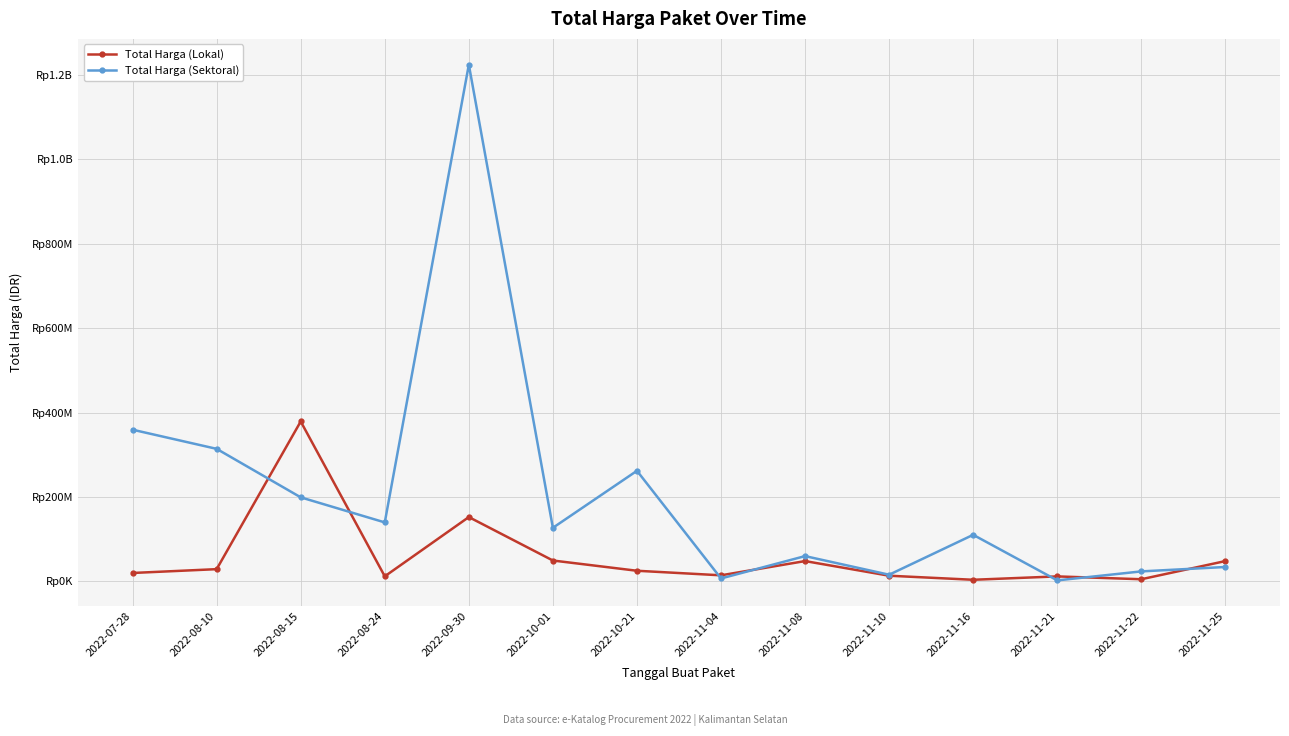

What is the difference between the maximum and minimum values in the Total Harga (Sektoral) series?

1222286250